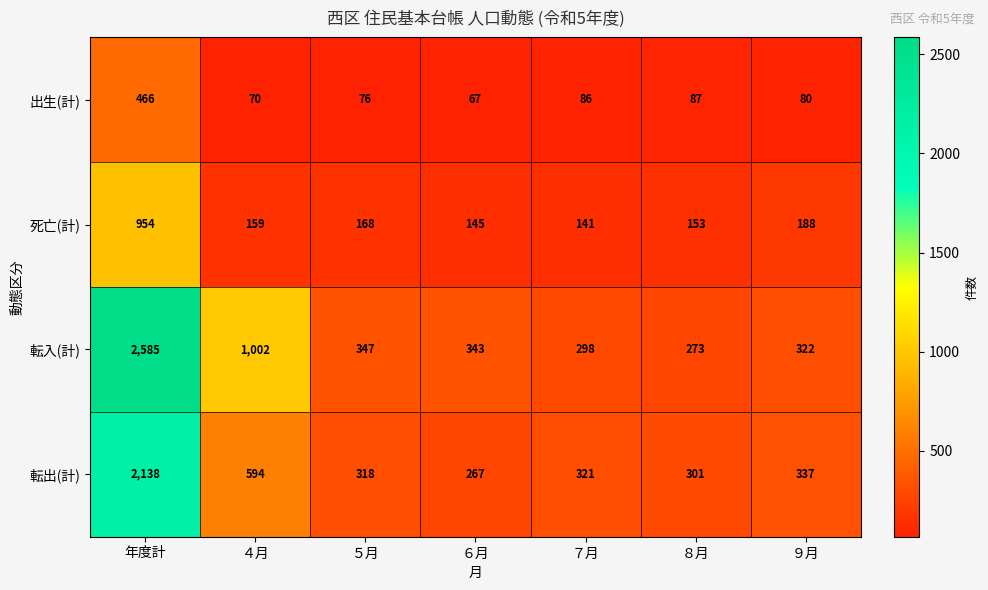

What is the sum of the 出生(計) values at ８月 and ６月?

154